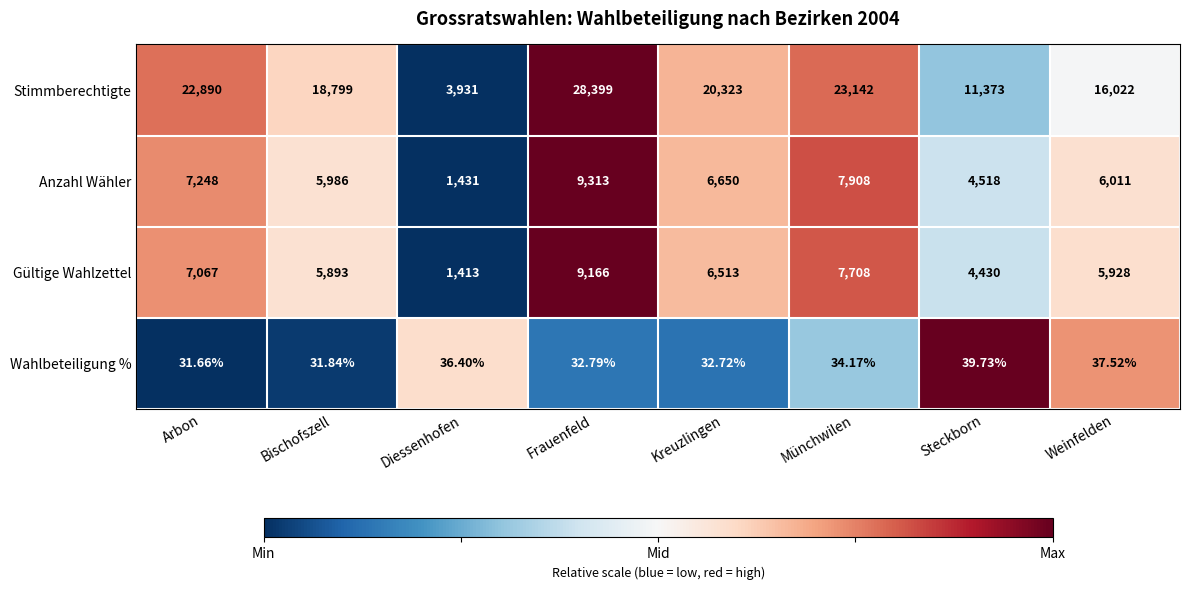

What is the maximum value shown in the chart?

28399.0